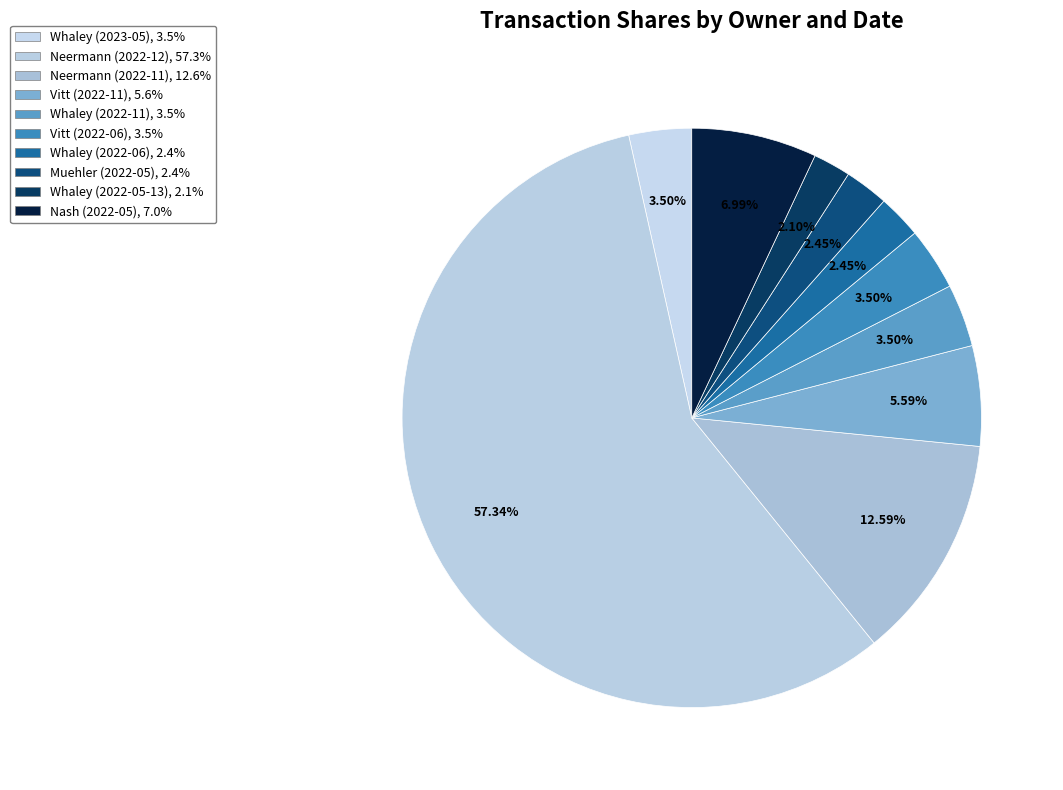

Does any single category account for the majority?

Yes